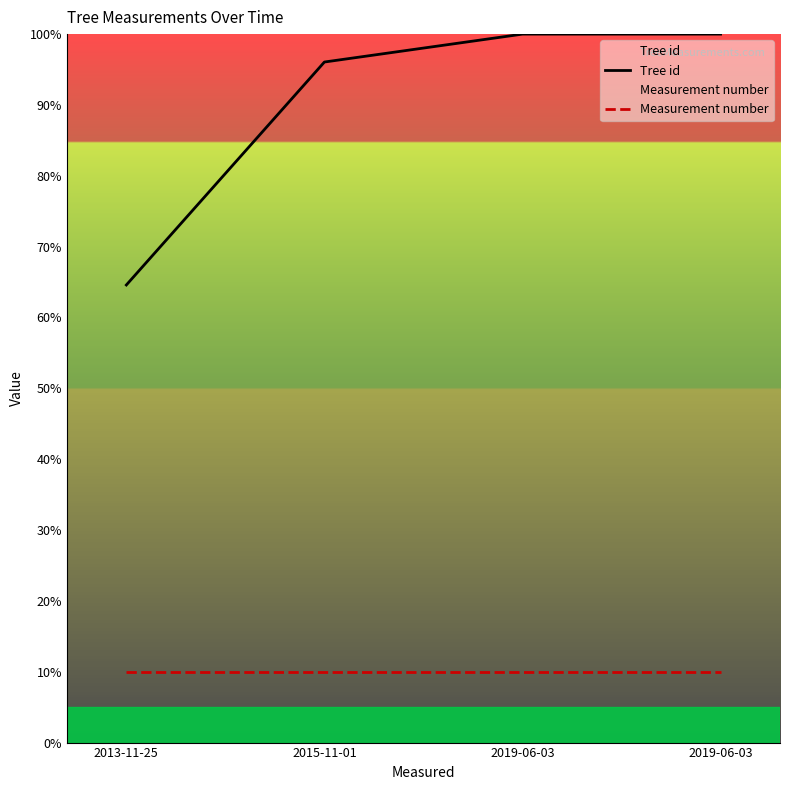

How many lines are shown in the chart?

2